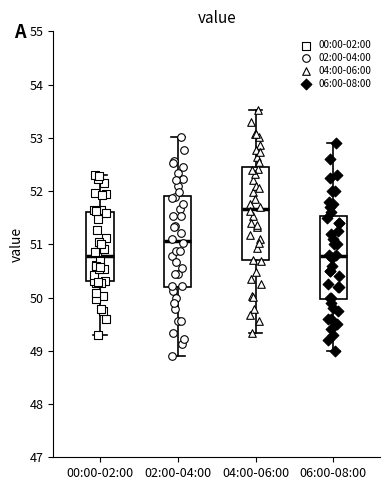

Where is the lower edge of the box for 06:00-08:00 on the y-axis? The values are not printed on the chart, so give them approximately, as read against the axis.

50.0